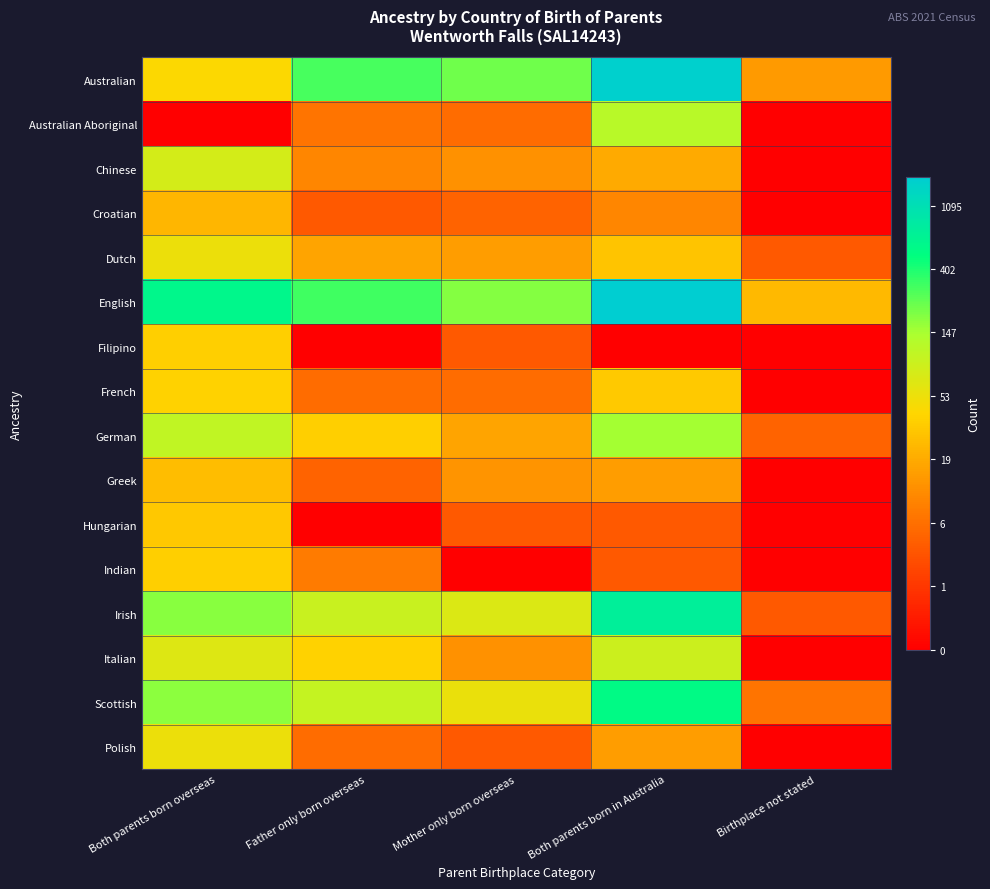

What is the greatest value displayed?

7.5